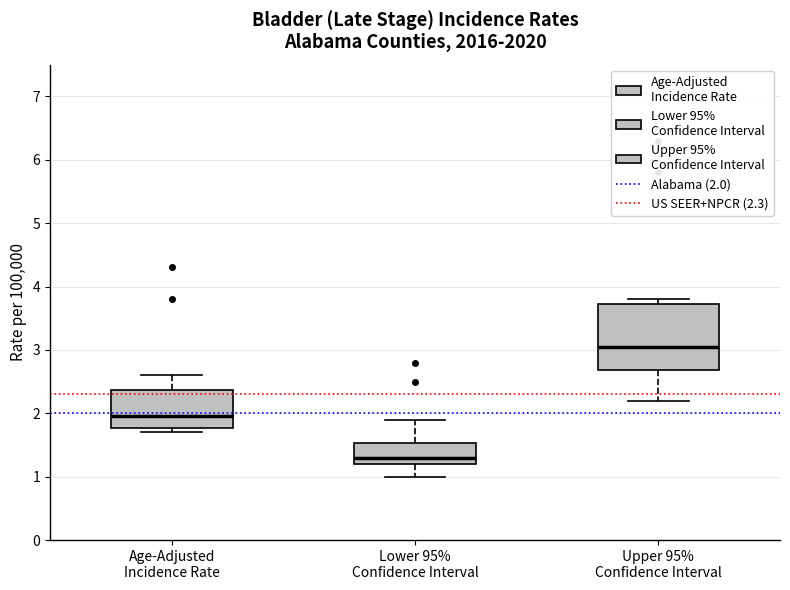

Where does the median line of the box for Upper 95% Confidence Interval sit on the y-axis? The values are not printed on the chart, so give them approximately, as read against the axis.

3.1